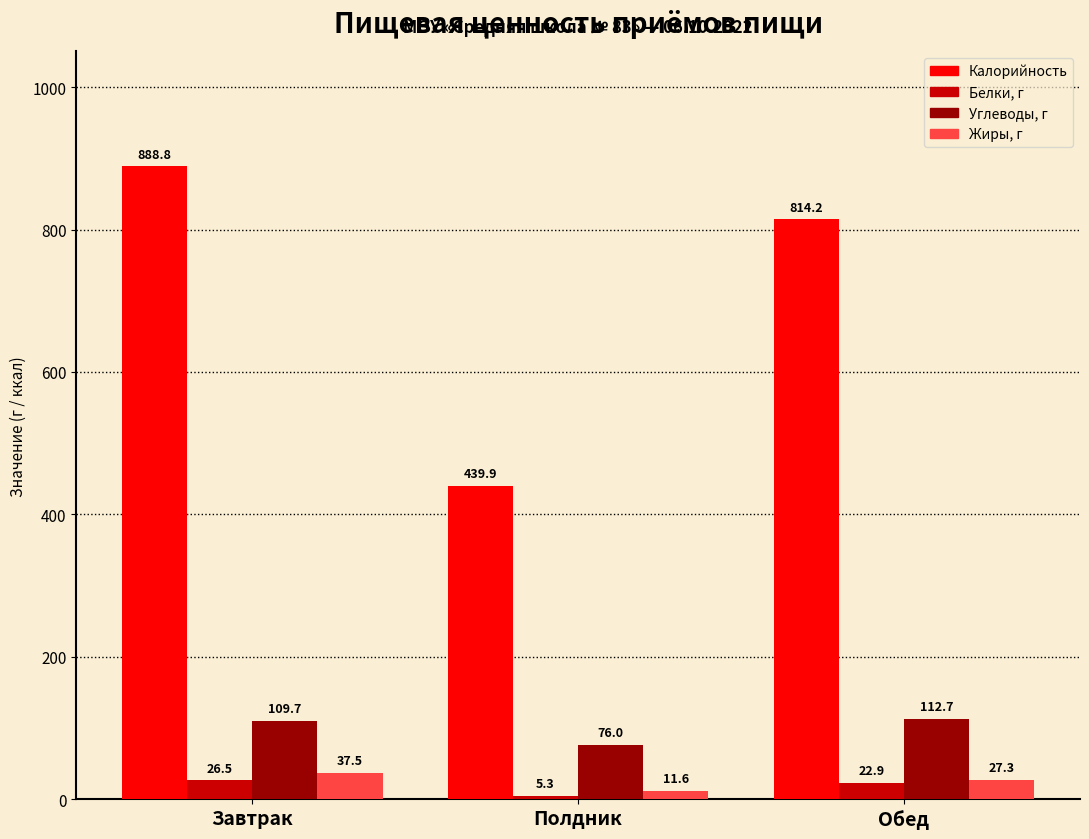

True or false: Белки, г has a value of 26.5 at Завтрак.

True